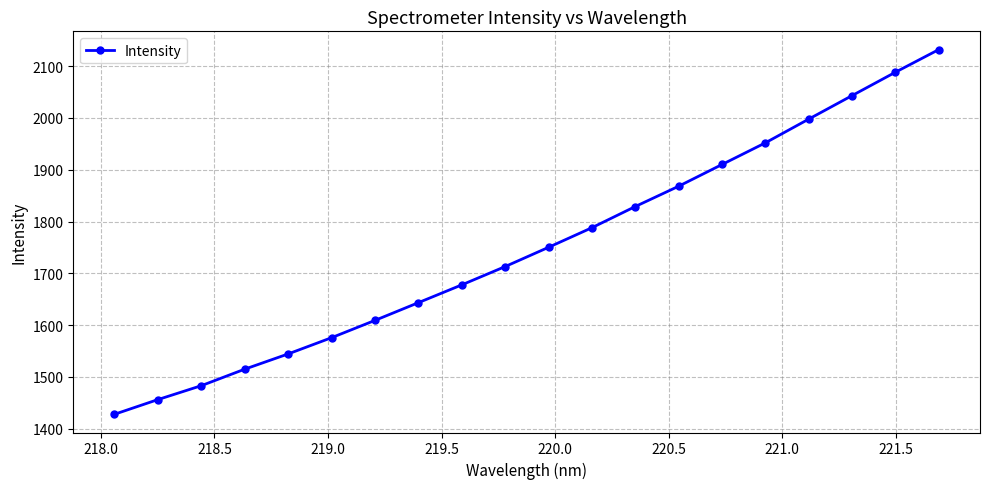

What is the smallest value displayed?

1427.9